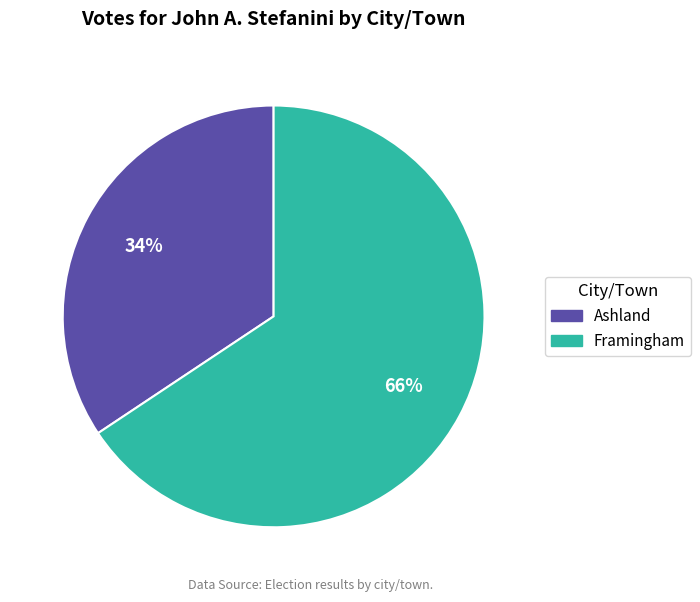

Is it true that Ashland is 34% of the pie?

True